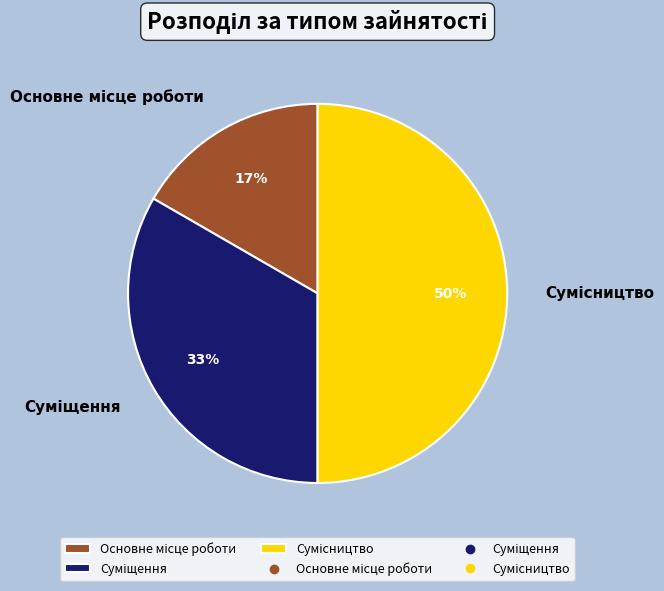

To the nearest percent, what is the difference between the largest and smallest slice percentages?

33%